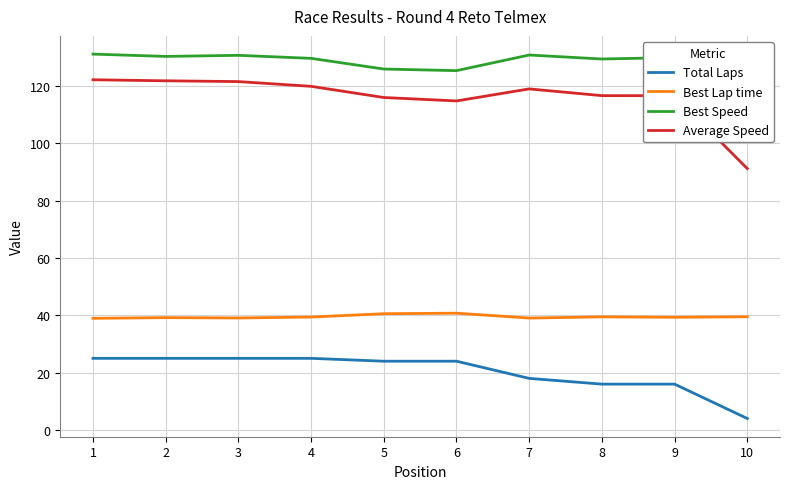

Is the value of Total Laps at 1 greater than the value of Best Speed at 2?

No